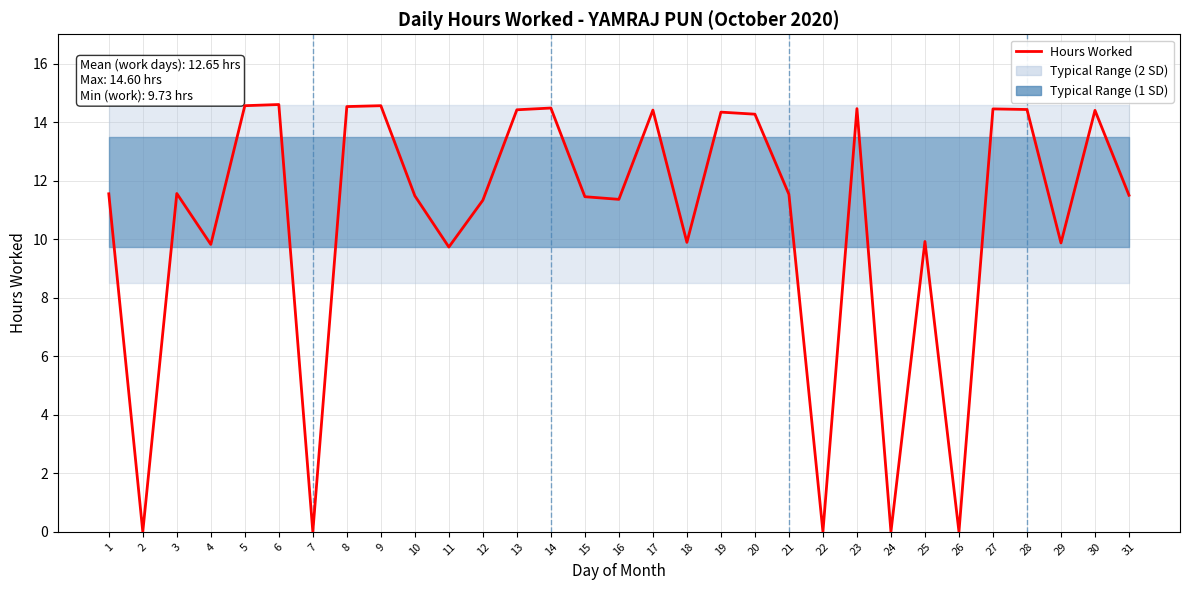

At which category does the chart reach its peak across all series?

6